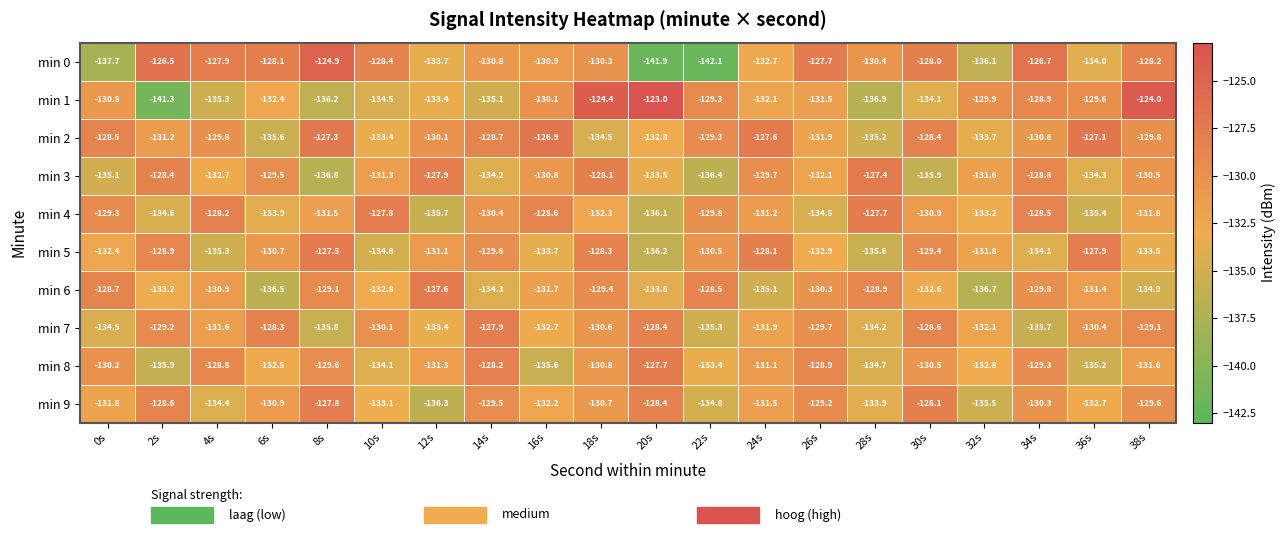

True or false: min 3 has a value of -136.8 at 8s.

True